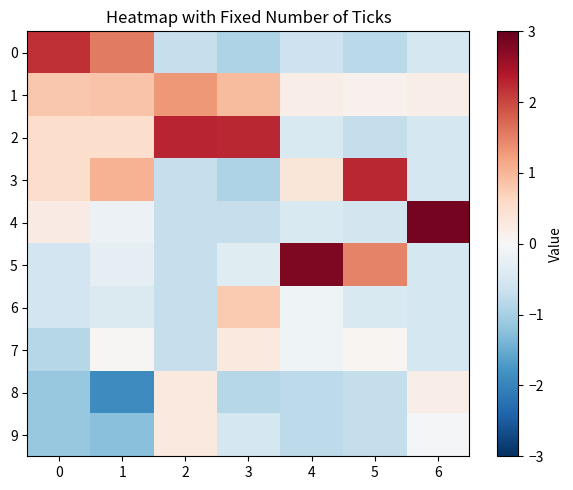

What is the maximum value shown in the chart?

2.9